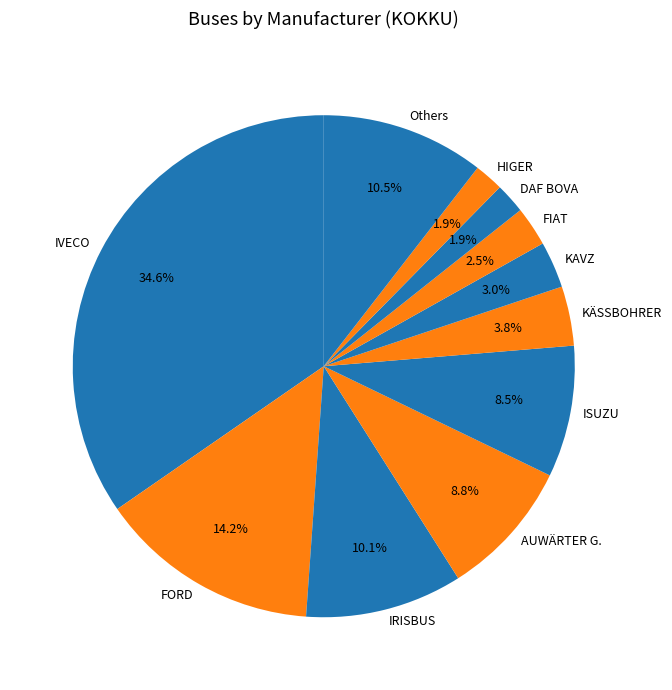

What is the largest slice in the pie chart?

IVECO